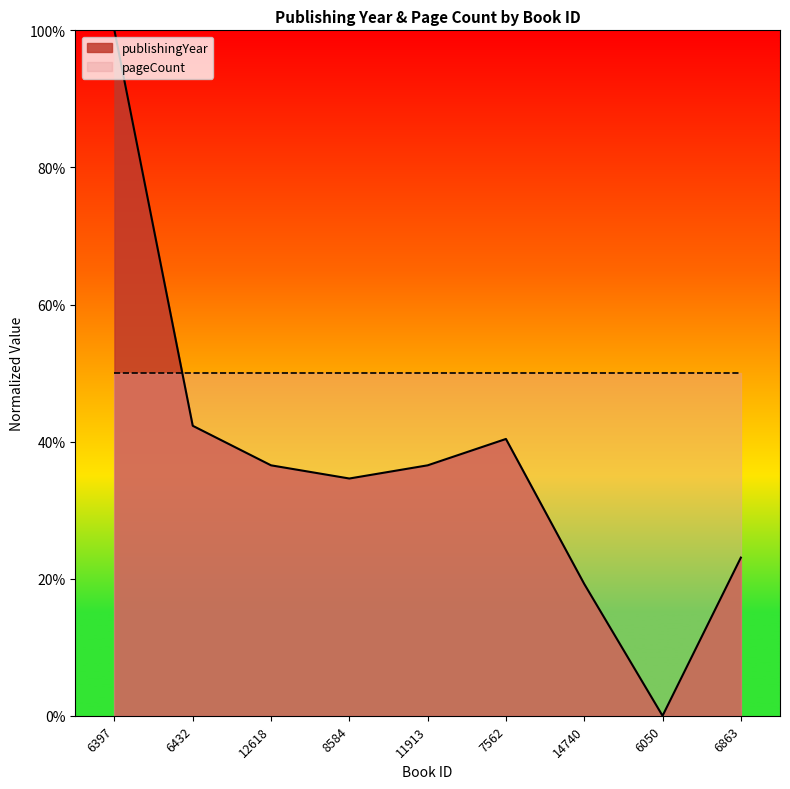

The value at 8584 is 9.6. True or false?

False